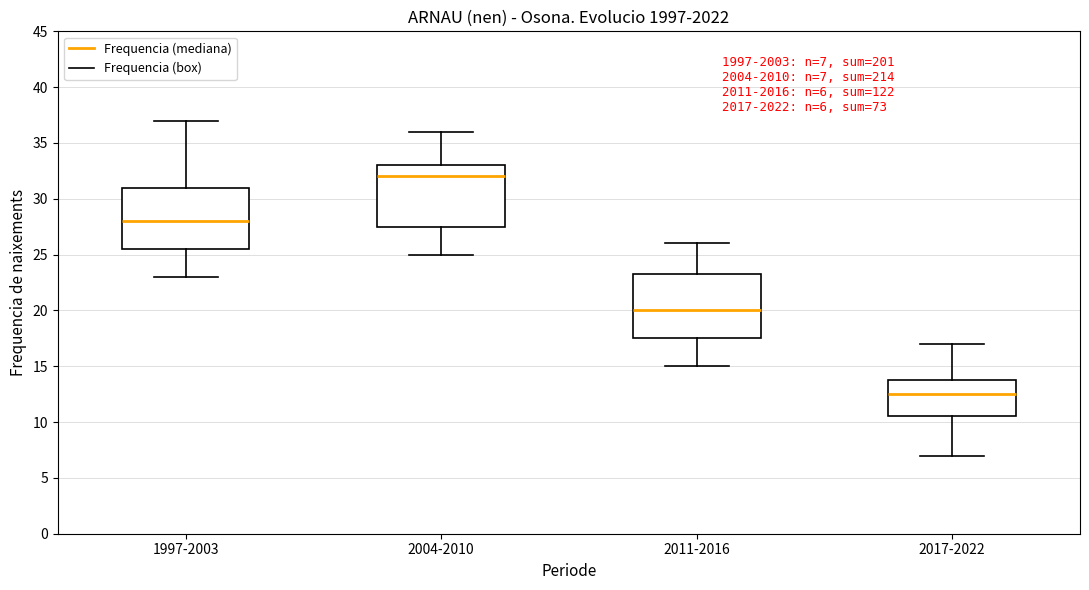

Which box has the lowest median line?

2017-2022